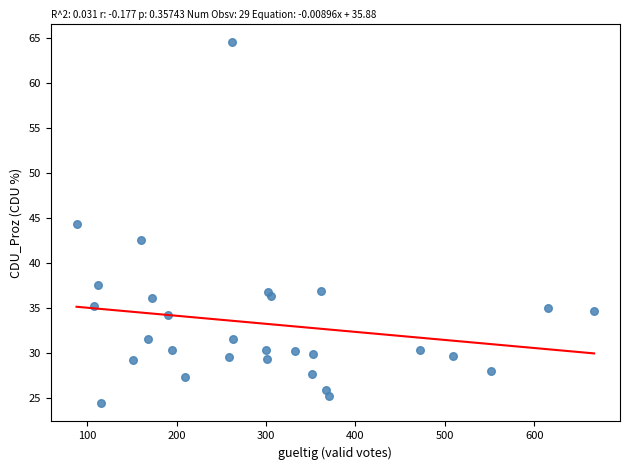

What is the range of X values (max minus min)?

579.0